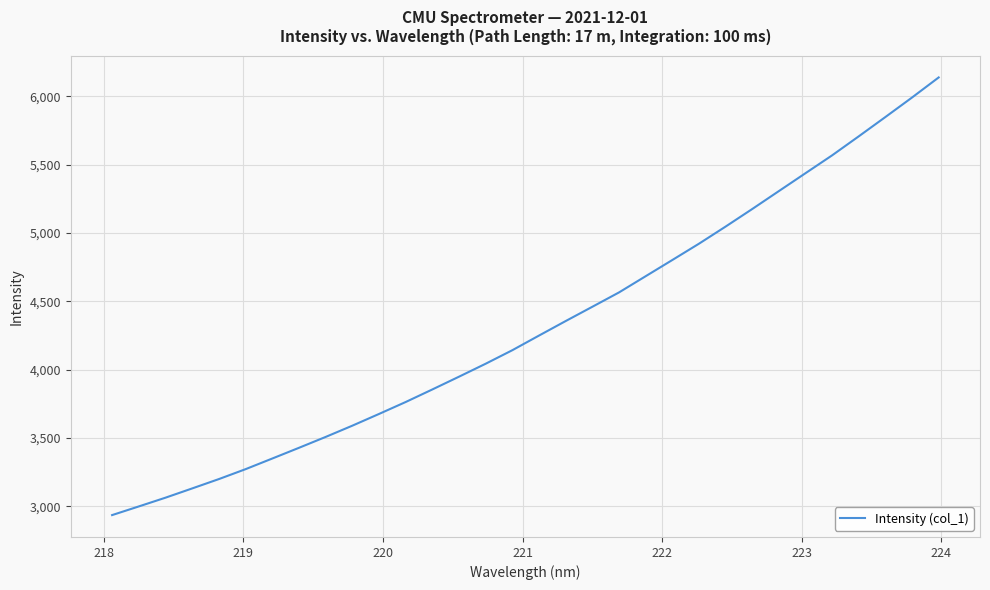

How many lines are shown in the chart?

1